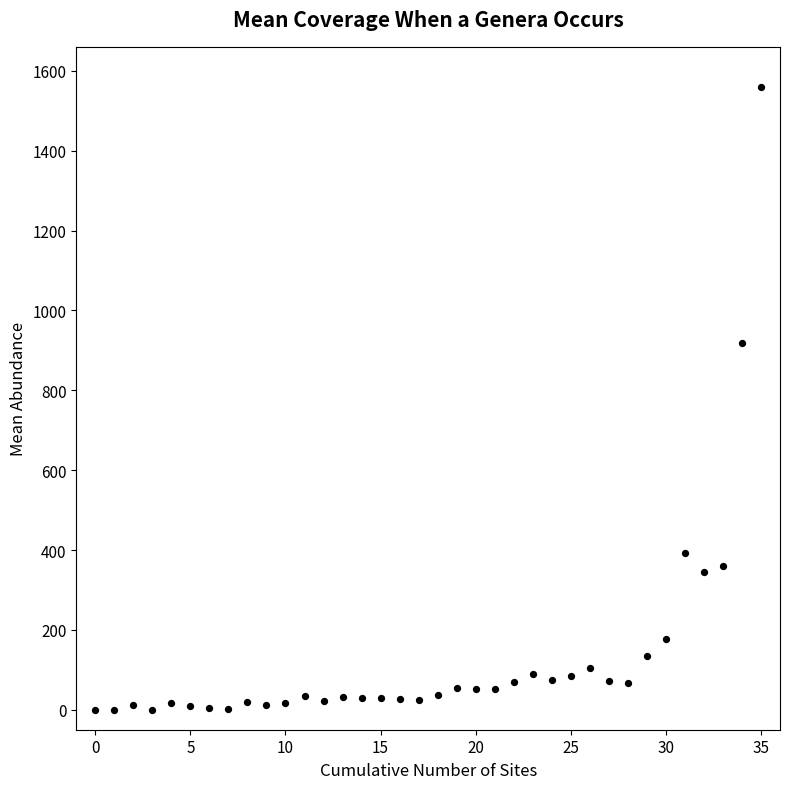

What is the range of Y values (max minus min)?

1559.4